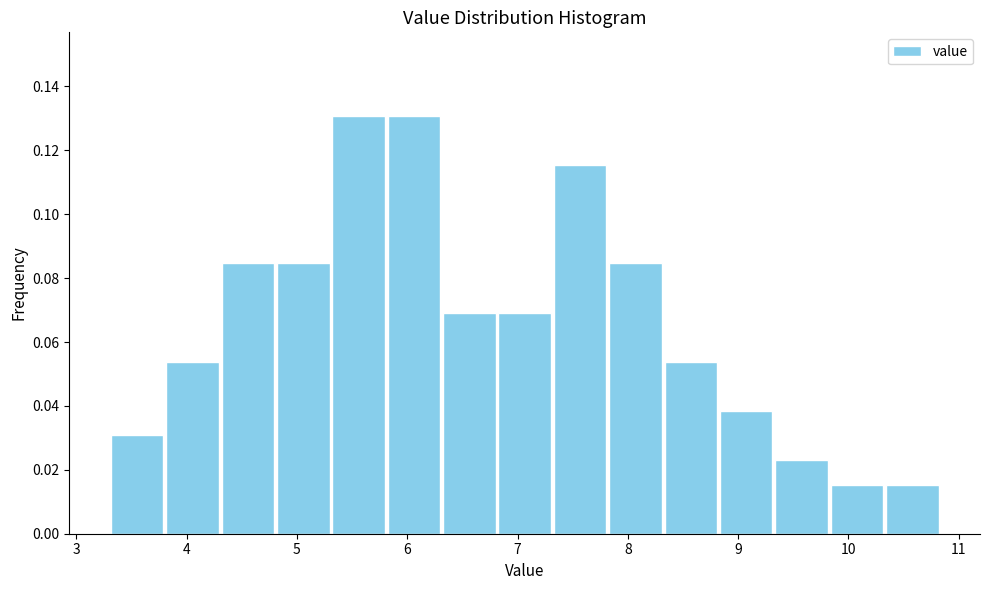

Reading left to right, list every bar in this chart as the range it spans on the x-axis followed by its height. Neither the bar edges nor the heights are printed on the chart, so give them approximately, as read against the axes.

3.3 to 3.8: 0.030
3.8 to 4.3: 0.054
4.3 to 4.8: 0.084
4.8 to 5.3: 0.084
5.3 to 5.8: 0.130
5.8 to 6.3: 0.130
6.3 to 6.8: 0.070
6.8 to 7.3: 0.070
7.3 to 7.8: 0.116
7.8 to 8.3: 0.084
8.3 to 8.8: 0.054
8.8 to 9.3: 0.038
9.3 to 9.8: 0.024
9.8 to 10.3: 0.016
10.3 to 10.8: 0.016